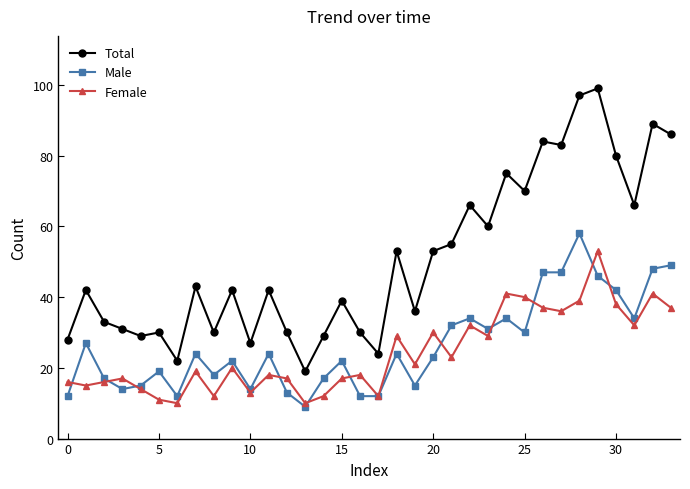

What is the value of the Female point at the 5th from the left?

14